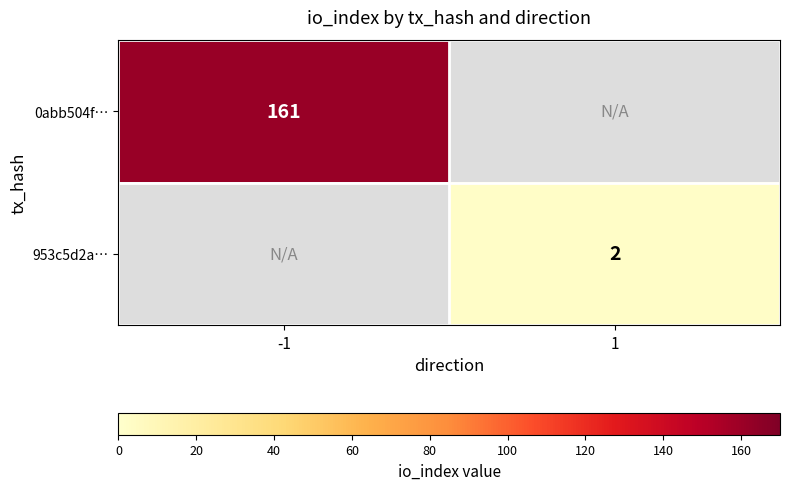

Count the number of categories in the chart.

2